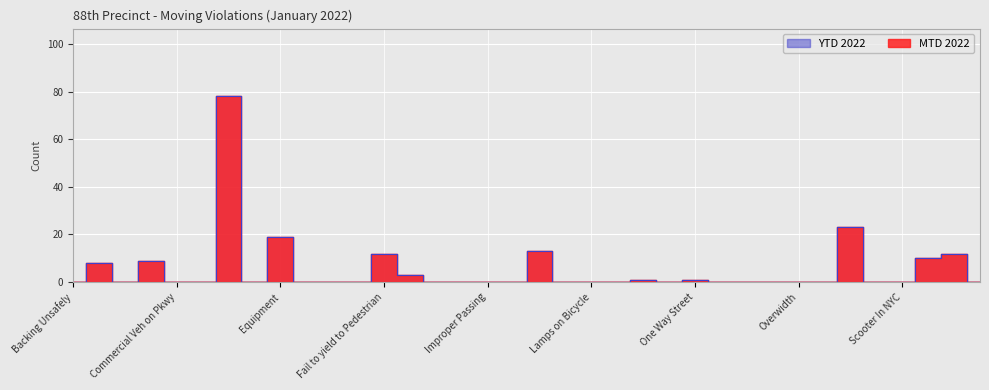

What is the sum of the YTD 2022 values at Red Light and Spillback?

23